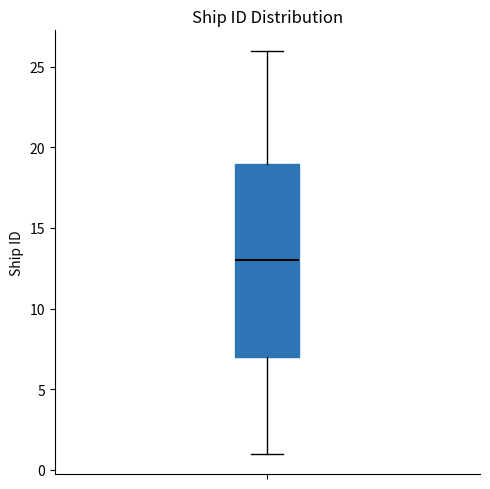

Where does the median line of the box sit on the y-axis? The values are not printed on the chart, so give them approximately, as read against the axis.

13